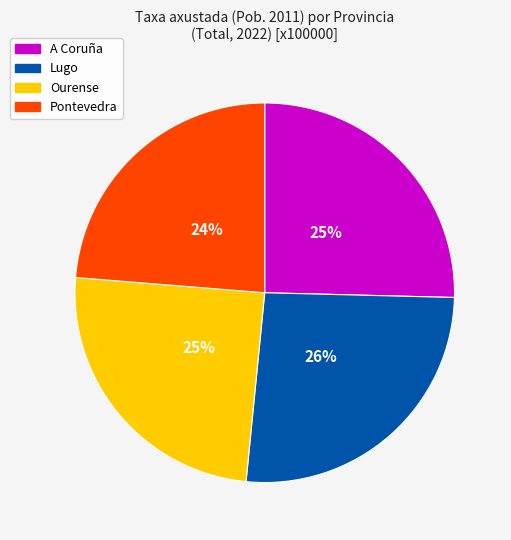

Does any single category account for the majority?

No